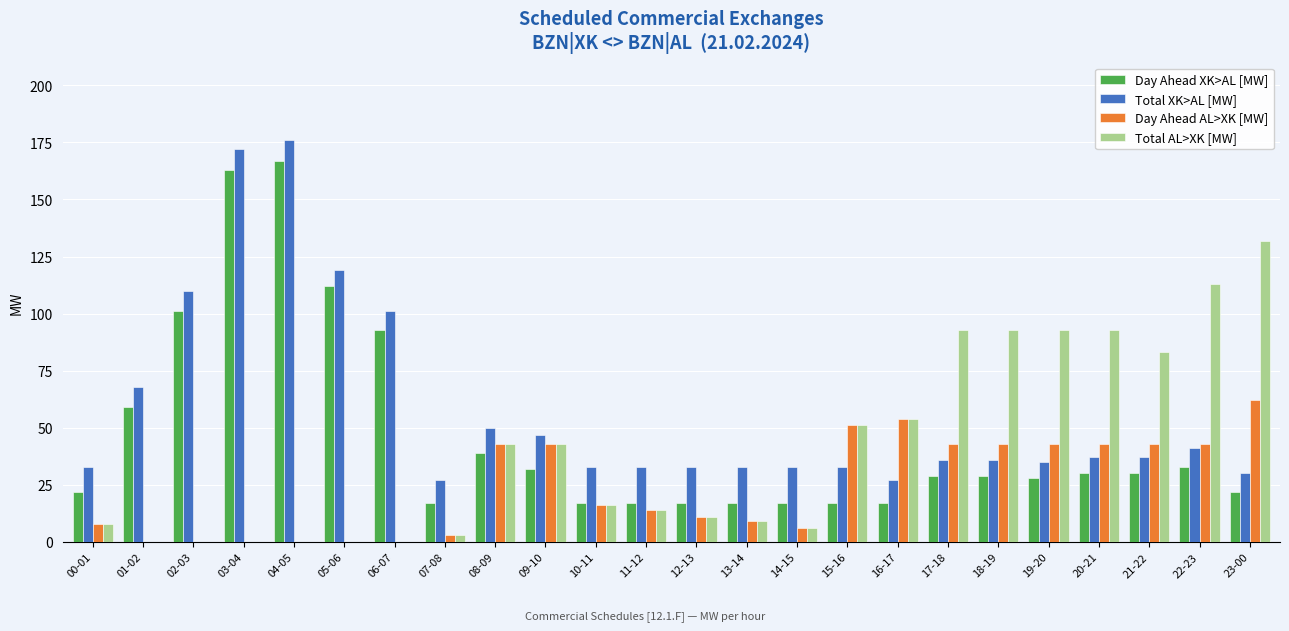

What is the maximum value shown in the chart?

176